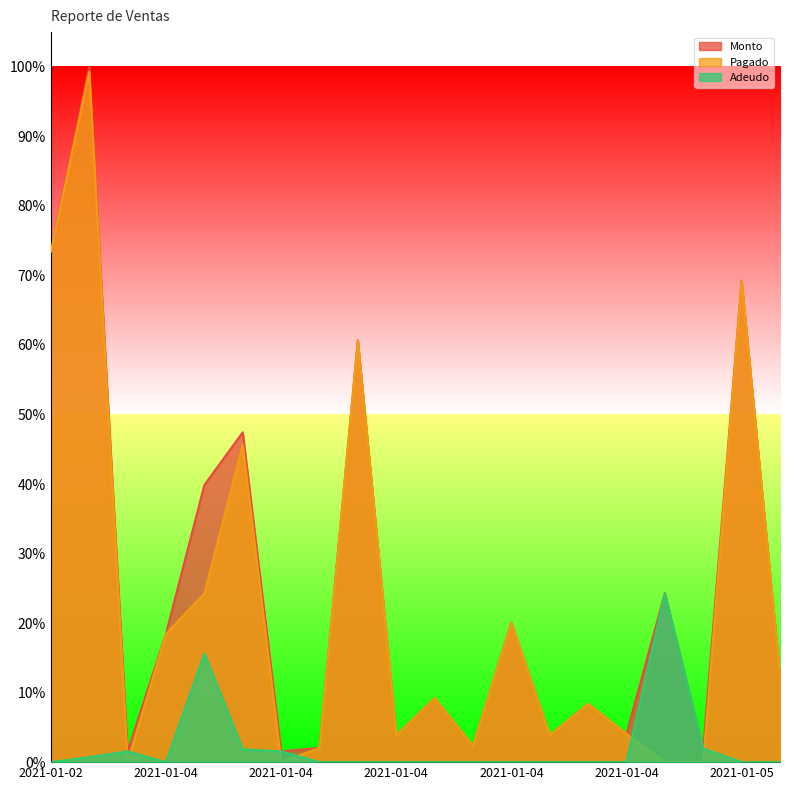

Which series has the largest total across all categories?

Monto